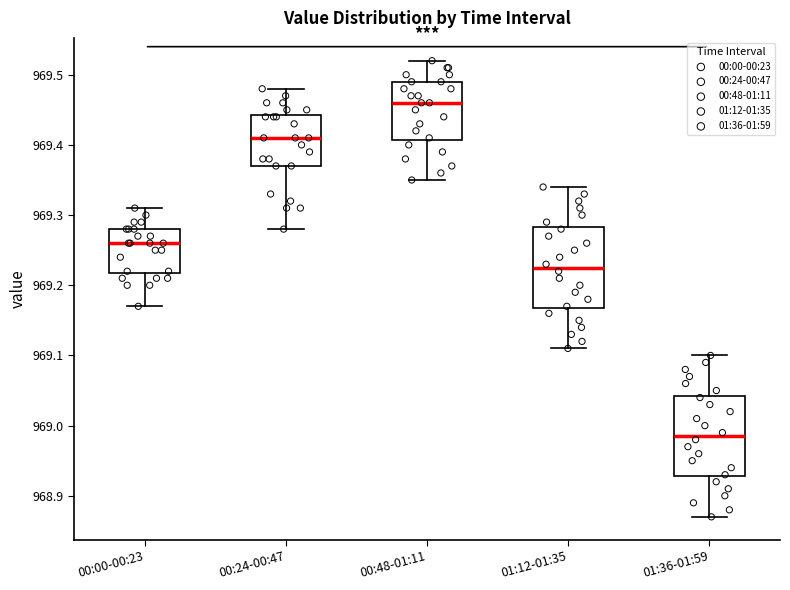

Reading left to right, read every box against the y-axis: the position of its median line, the range the box covers, and the ends of its whiskers. The values are not printed on the chart, so give them approximately, as read against the axis.

00:00-00:23: median 969.26, box 969.22 to 969.28, whiskers 969.17 to 969.31
00:24-00:47: median 969.41, box 969.37 to 969.44, whiskers 969.28 to 969.48
00:48-01:11: median 969.46, box 969.41 to 969.49, whiskers 969.35 to 969.52
01:12-01:35: median 969.23, box 969.17 to 969.28, whiskers 969.11 to 969.34
01:36-01:59: median 968.99, box 968.93 to 969.04, whiskers 968.87 to 969.10